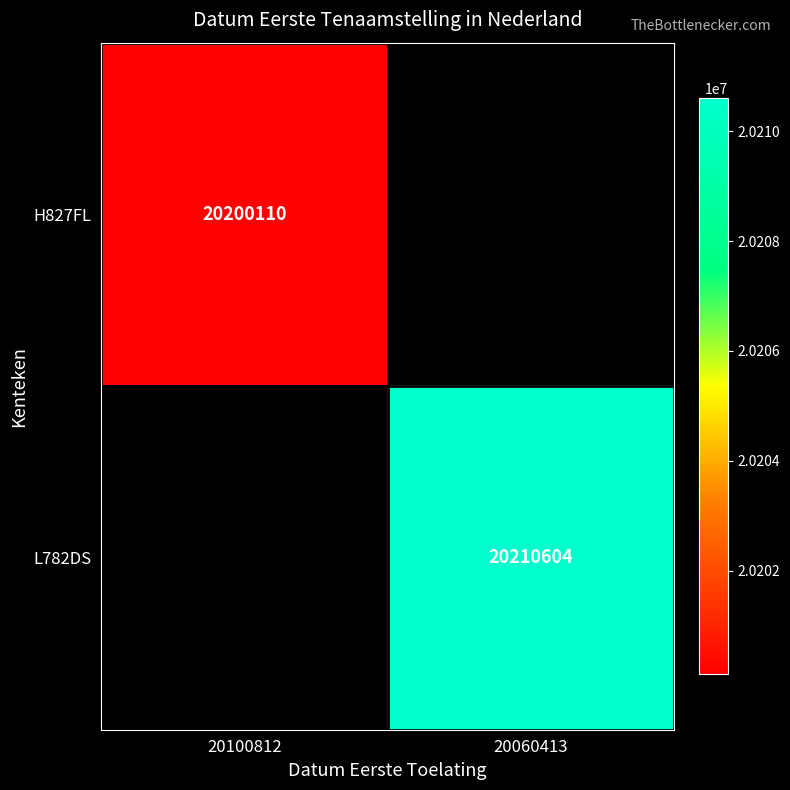

How many data points does each series have?

2